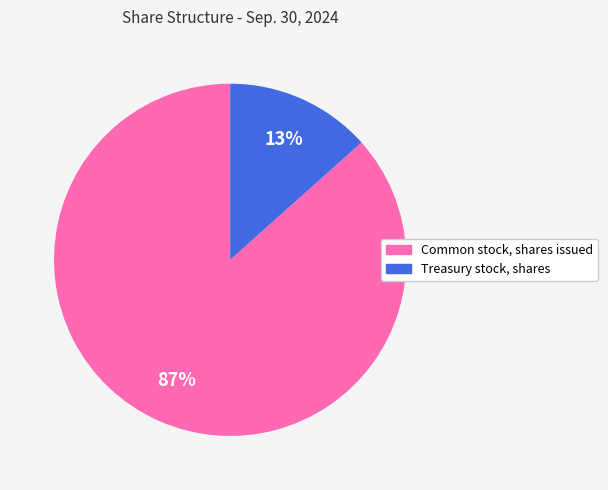

To the nearest percent, what portion does Common stock, shares issued represent?

87%